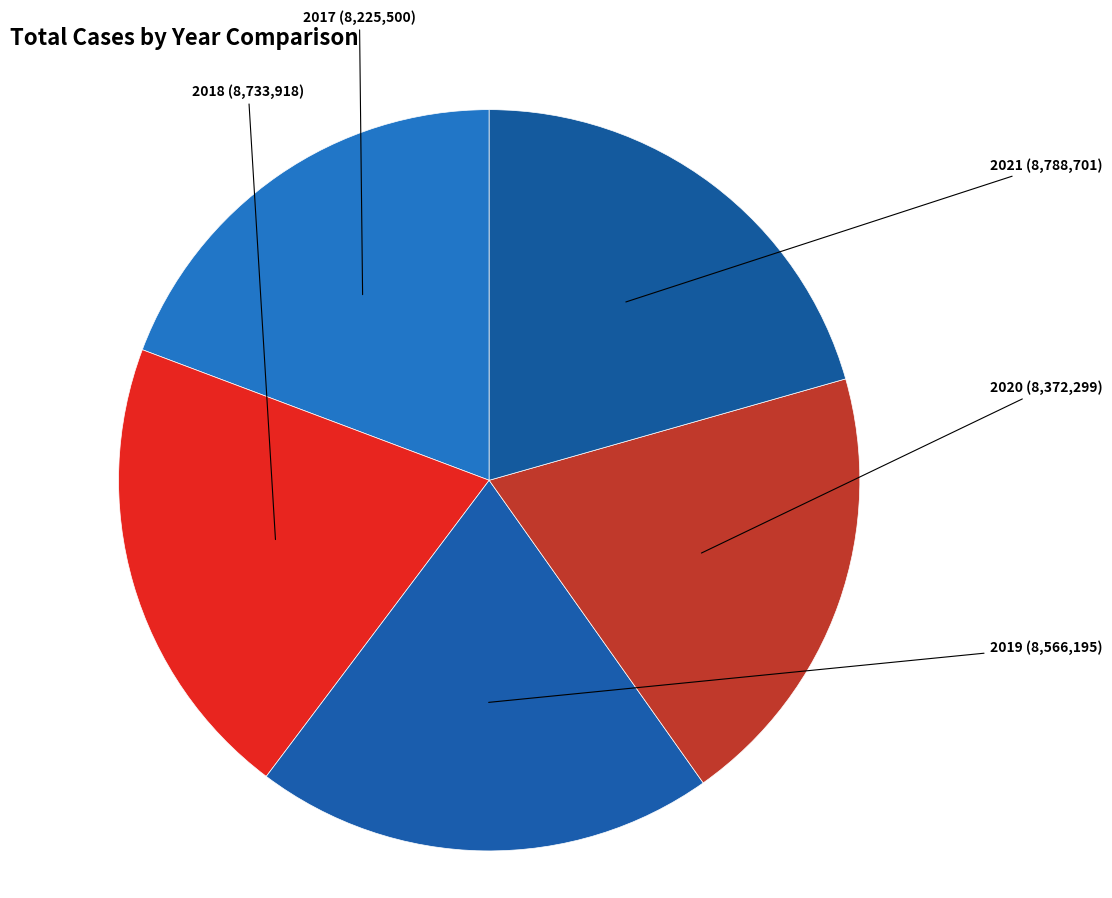

Is it true that 2021 is 21% of the pie?

True